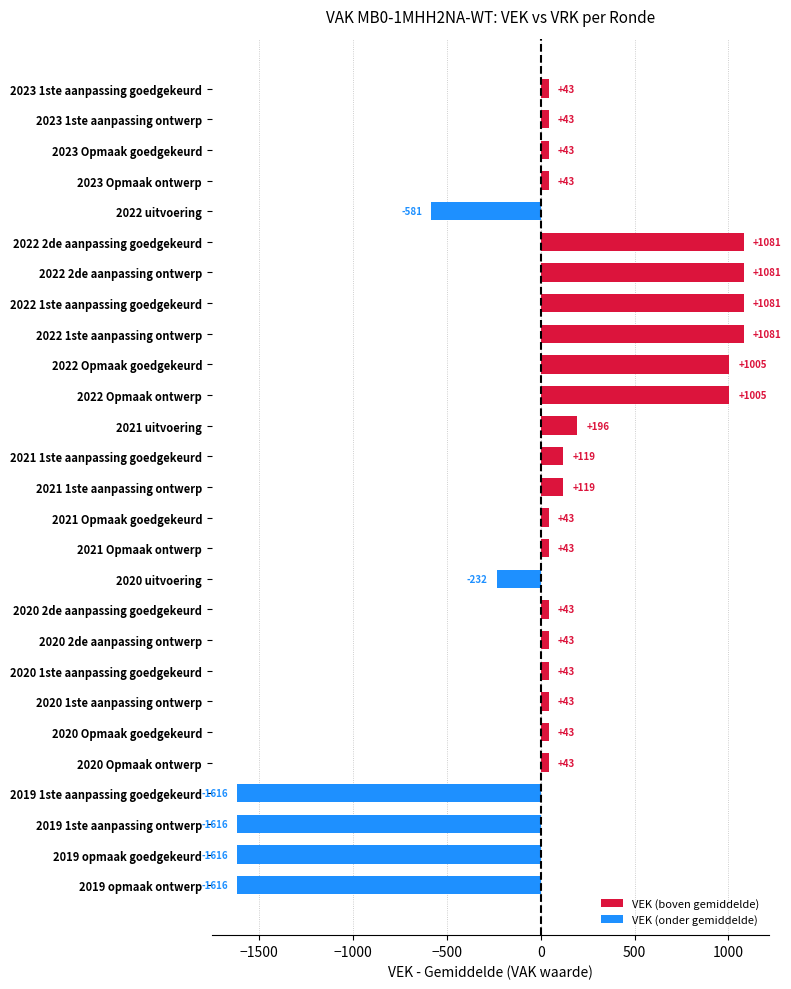

What is the change in value from 2023 1ste aanpassing goedgekeurd to 2020 uitvoering?

-275.0